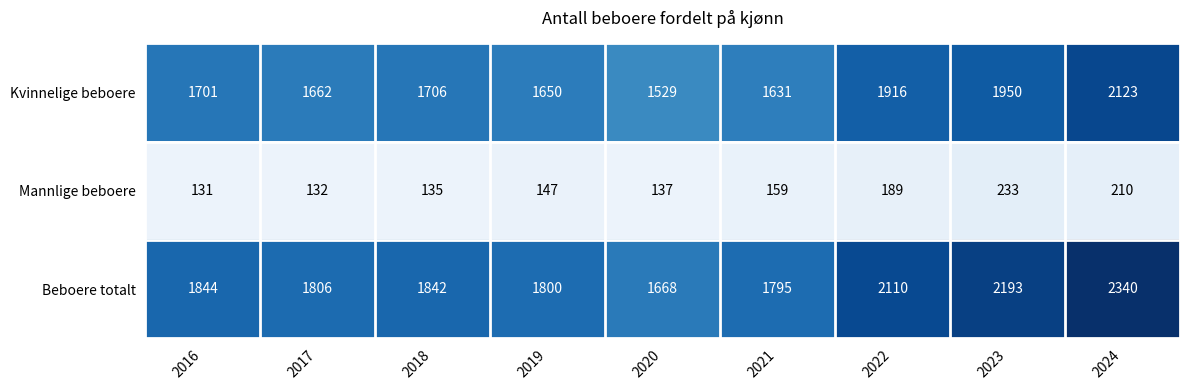

Is it true that Mannlige beboere equals 75 at 2020?

False